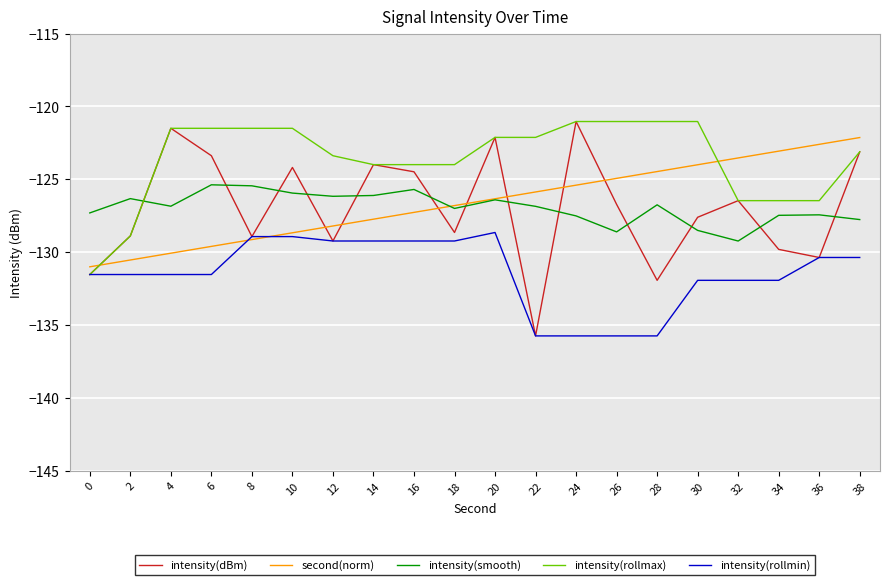

At which label does intensity(rollmin) first exceed -131?

8